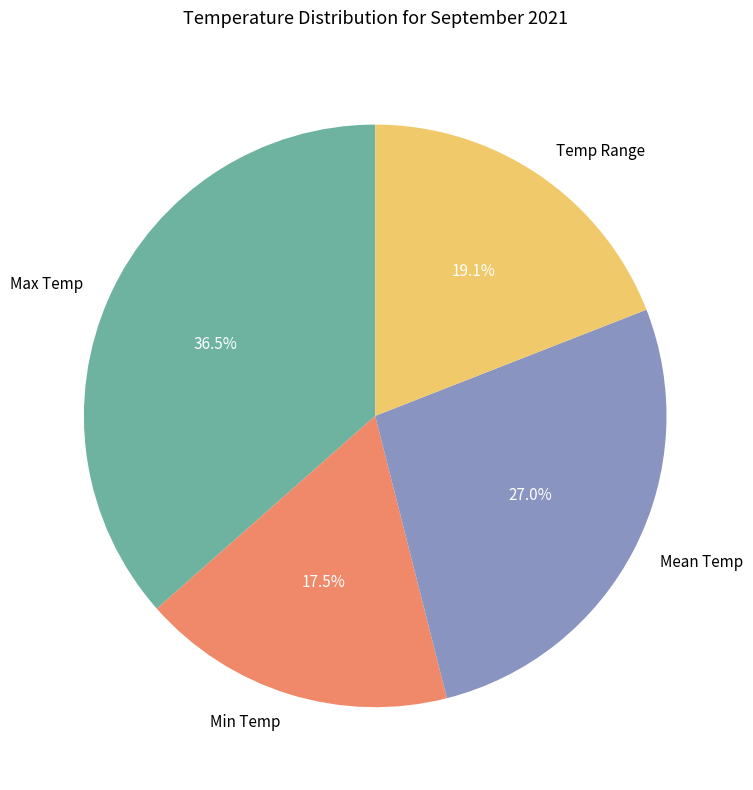

Does Temp Range account for over 50% of the chart?

No